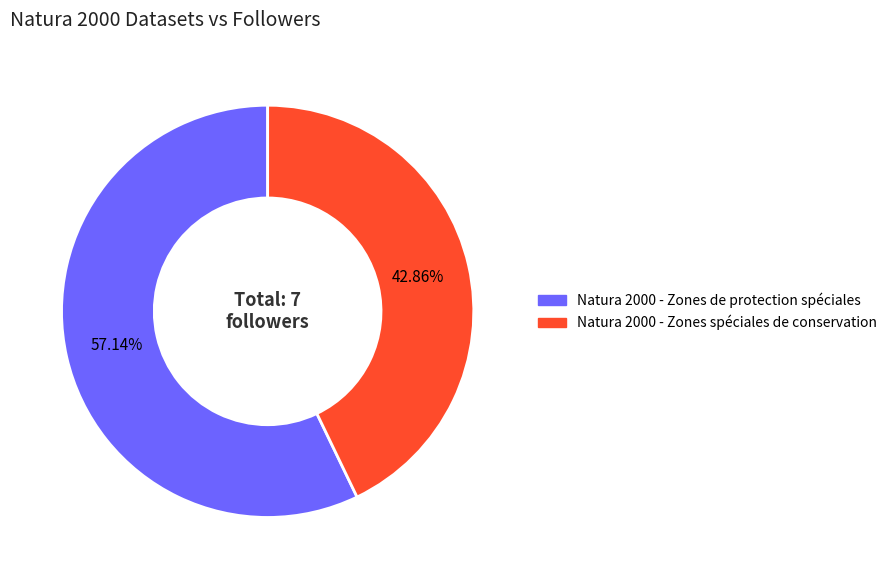

What portion of the pie excludes Natura 2000 - Zones spéciales de conservation?

57.1%